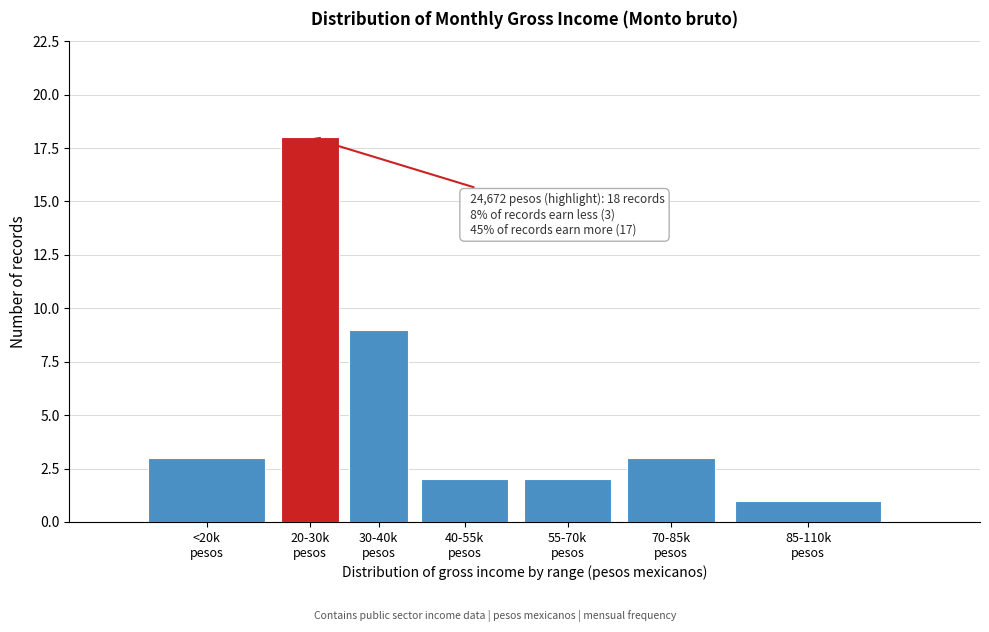

Reading left to right, transcribe all the data shown in this chart.

3	18	9	2	2	3	1